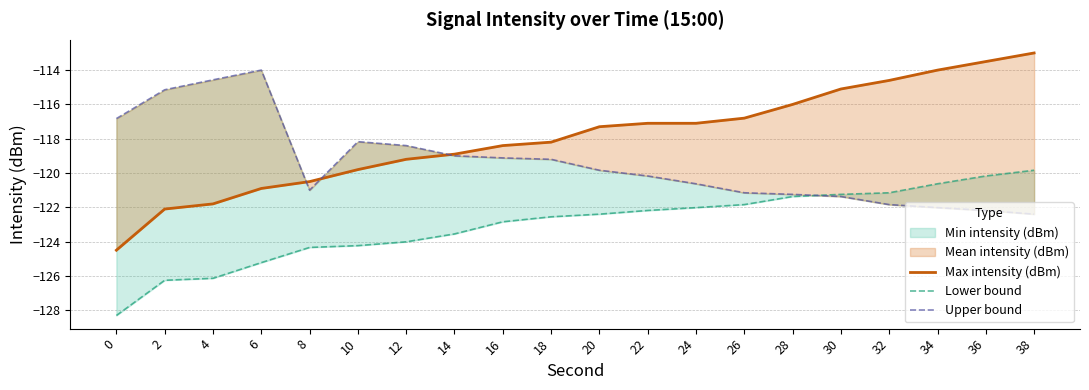

What is the value of the Upper bound point at the 6th from the left?

-118.2